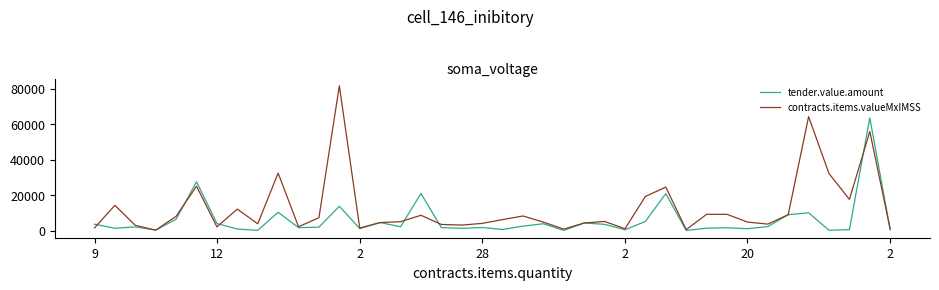

Which series has the largest total across all categories?

contracts.items.valueMxIMSS